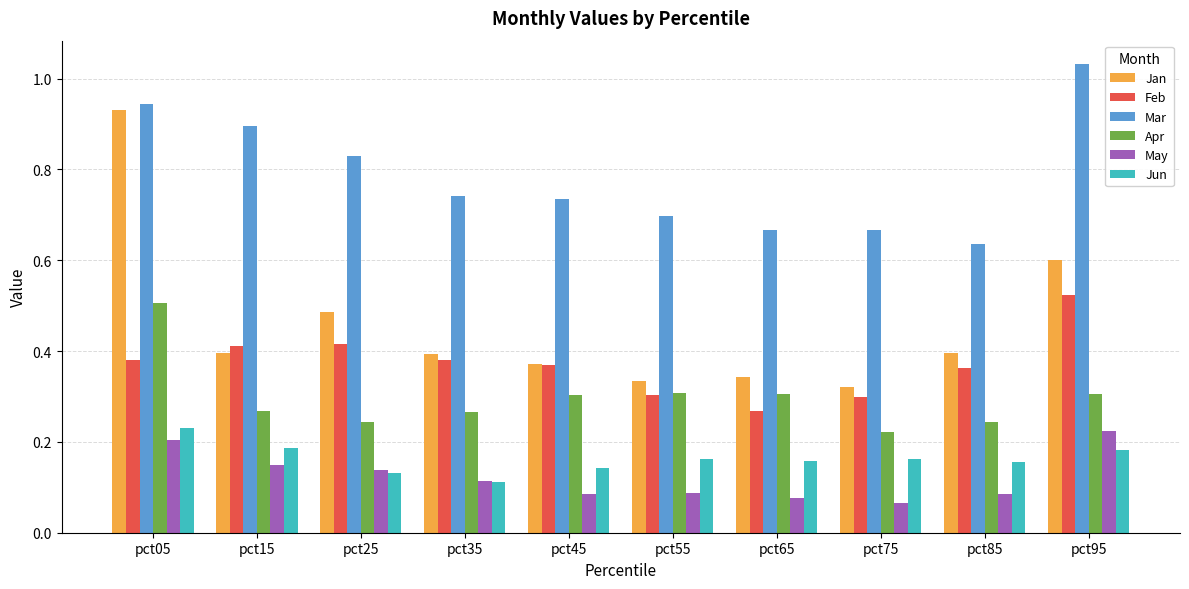

At which label does Feb reach its peak?

pct95